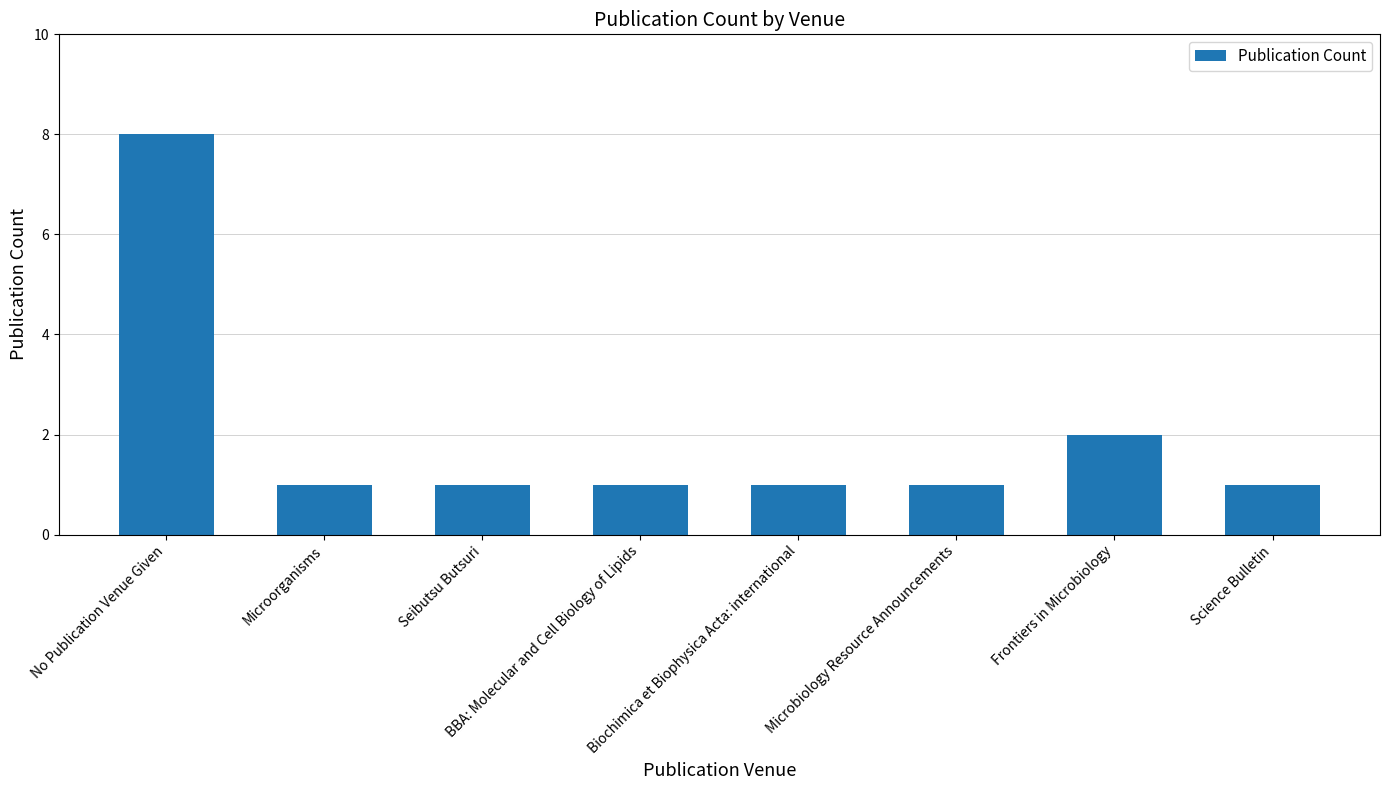

Between No Publication Venue Given and Biochimica et Biophysica Acta: international, which is larger?

No Publication Venue Given